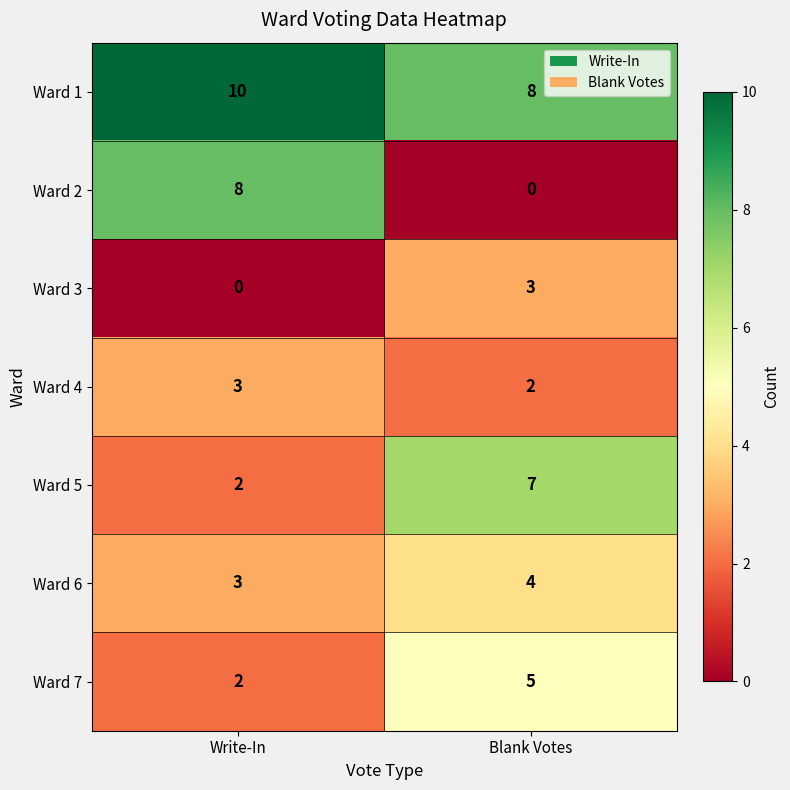

Is it true that Ward 4 equals 5 at Write-In?

False